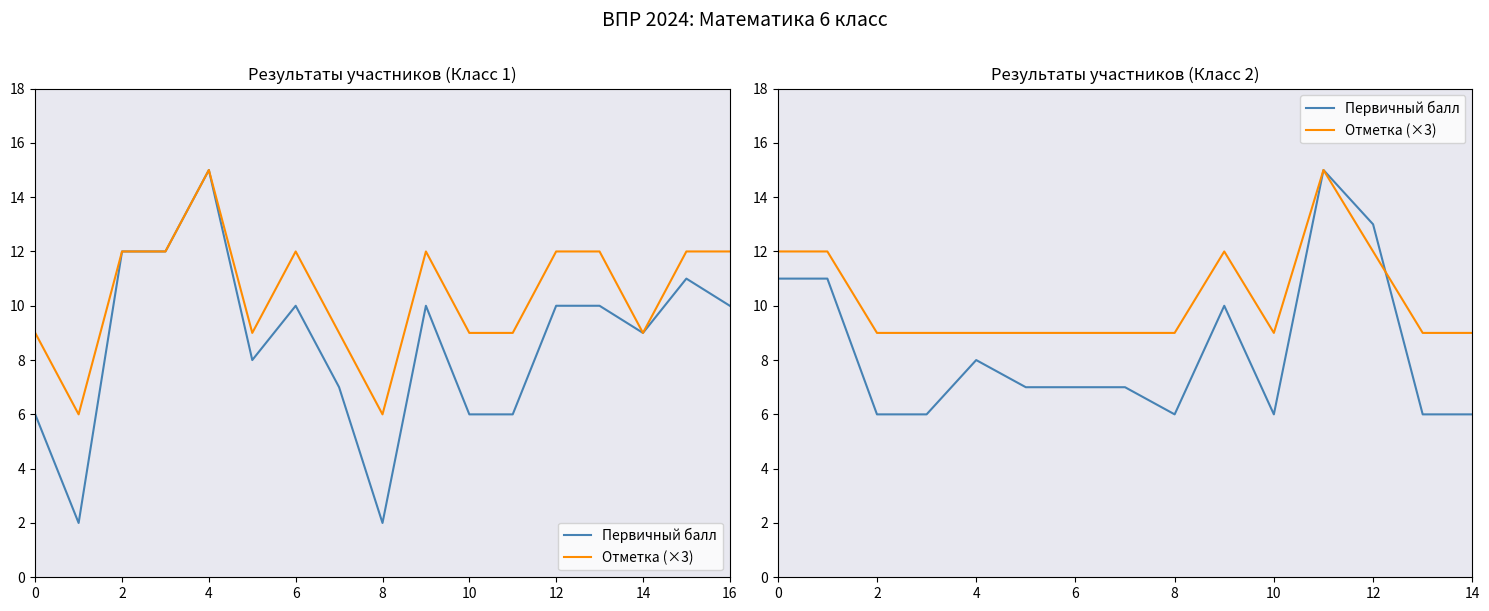

How many intersections are there between Отметка (×3) and Первичный балл?

1